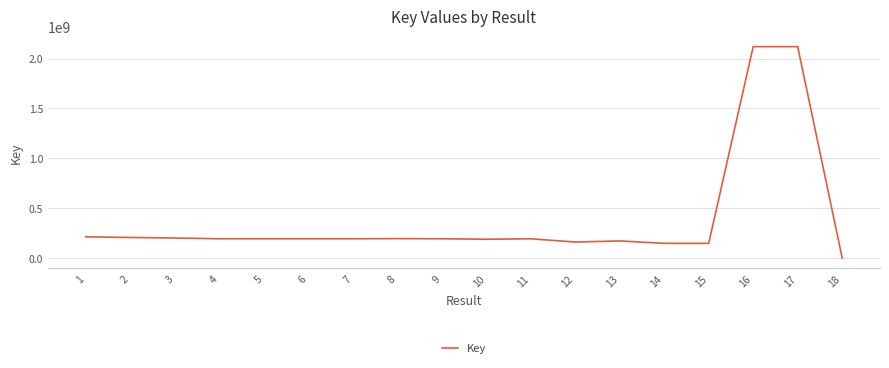

What is the sum of the values at 17 and 18?

2120860556